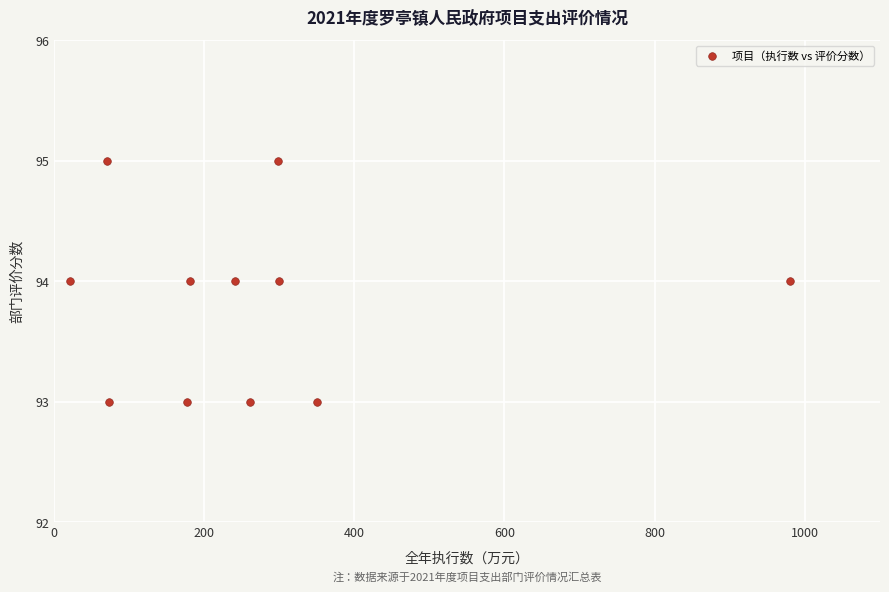

What is the average Y value?

94